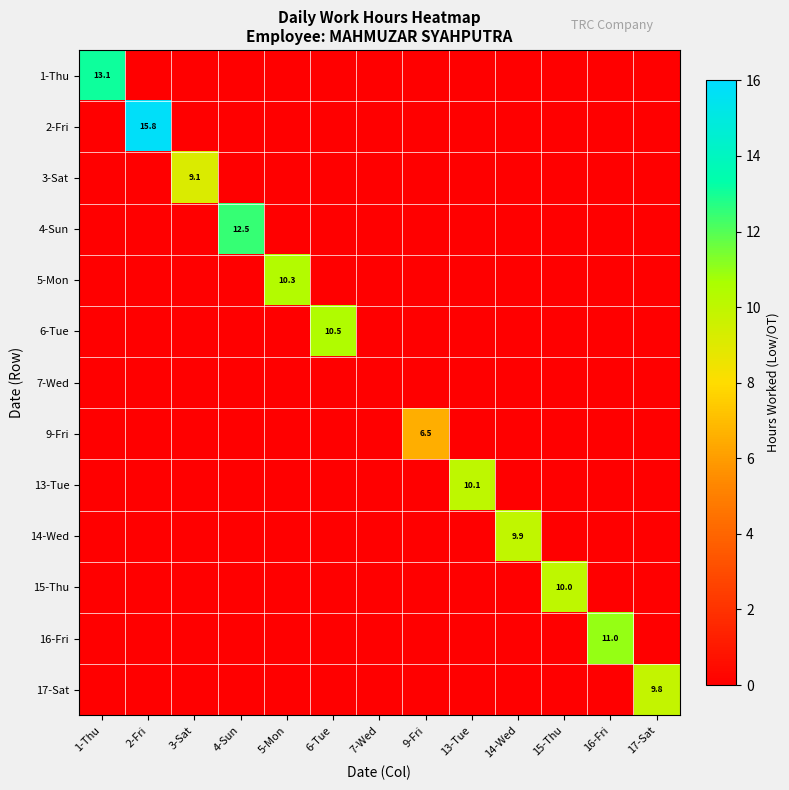

How many categories are shown in the chart?

13